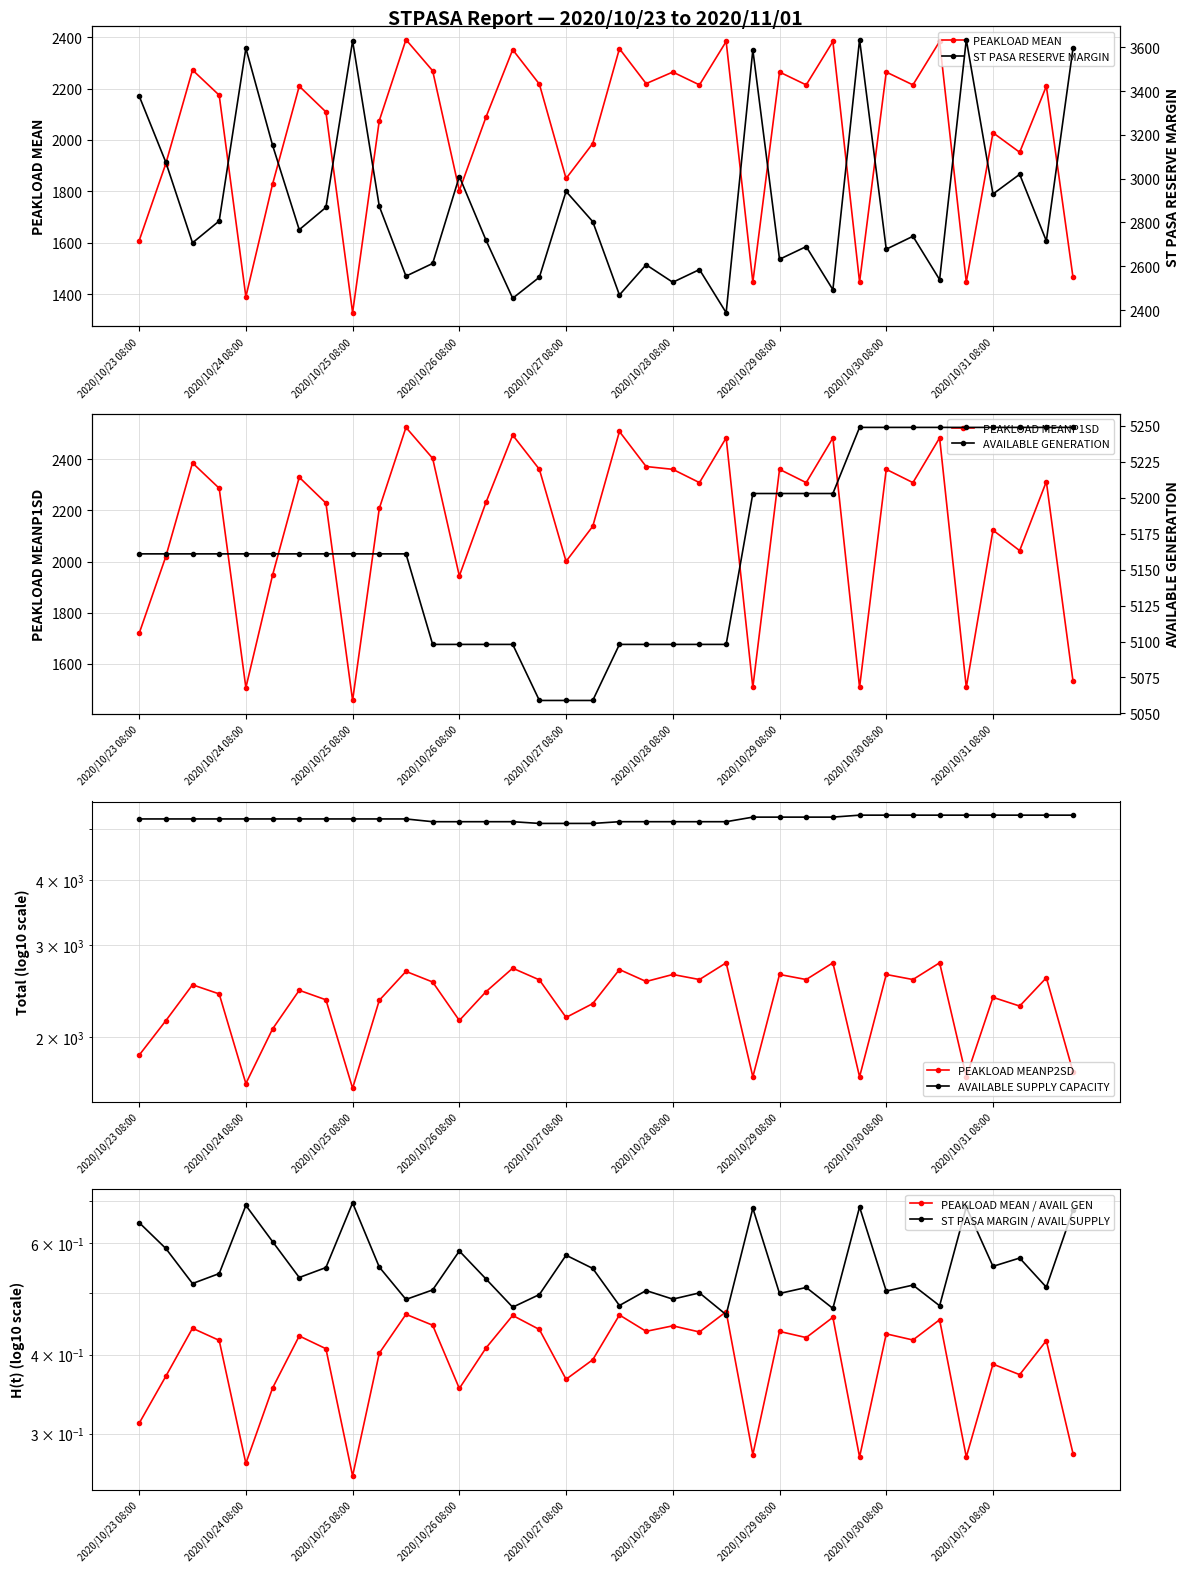

What is the average value of the AVAILABLE GENERATION series?

5229